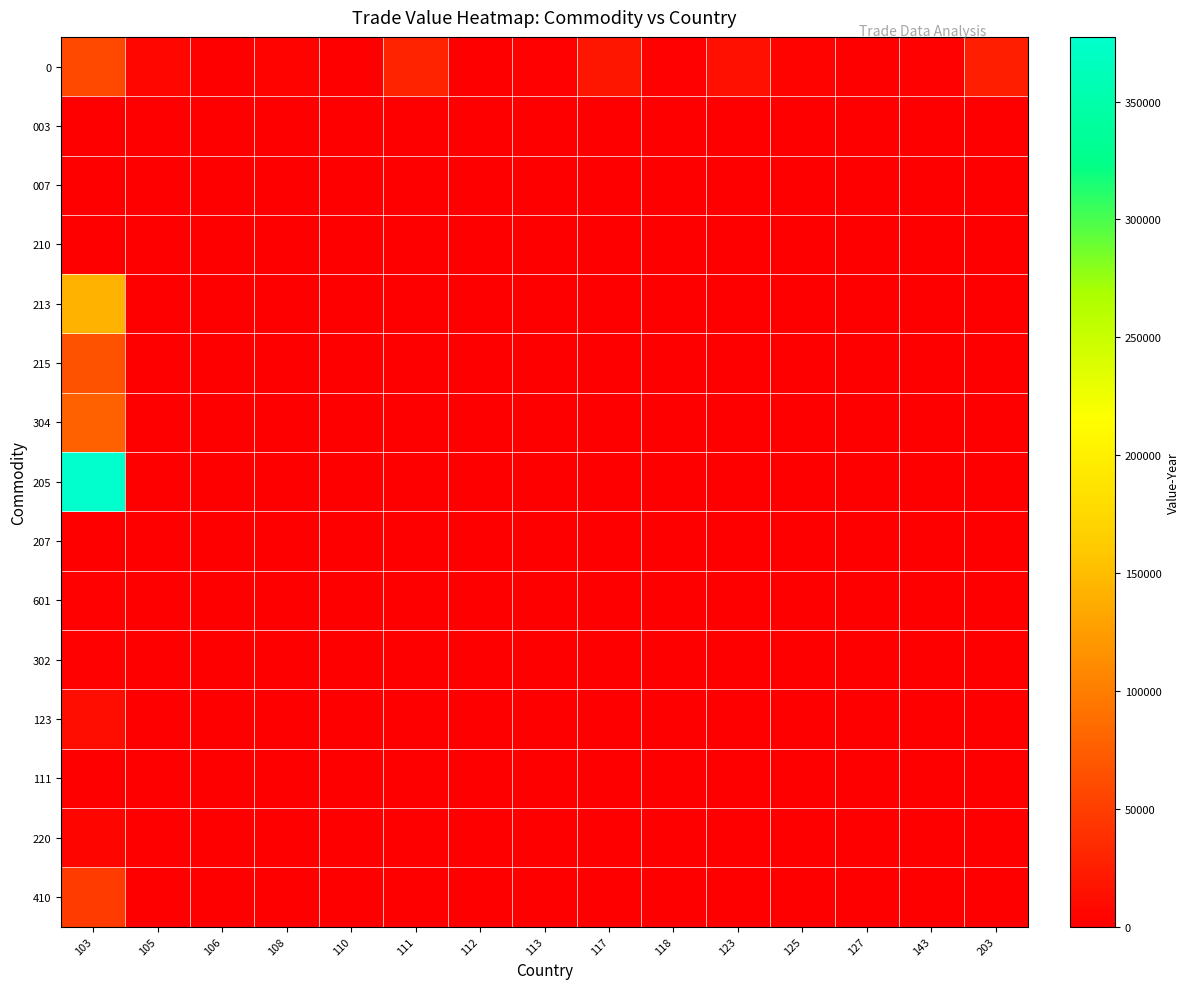

Rank the series by their maximum value, from highest to lowest.

205, 213, 304, 215, 0, 410, 123, 220, 601, 302, 111, 207, 007, 003, 210